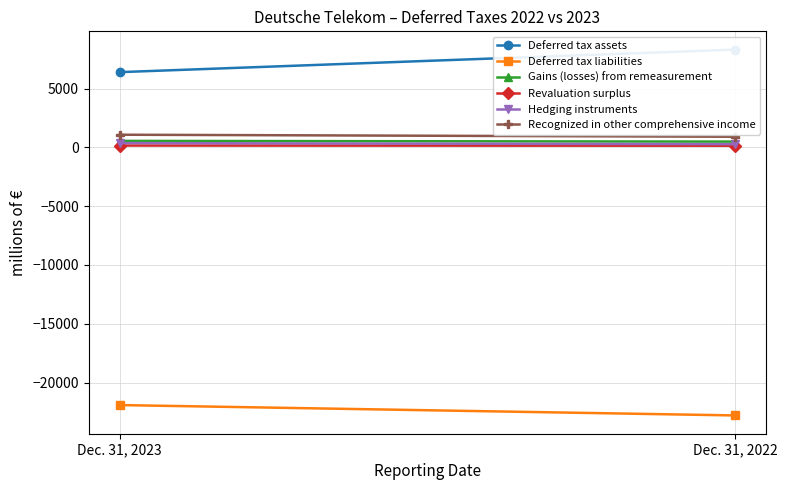

What is the difference between the highest and lowest values at Dec. 31, 2022?

31116